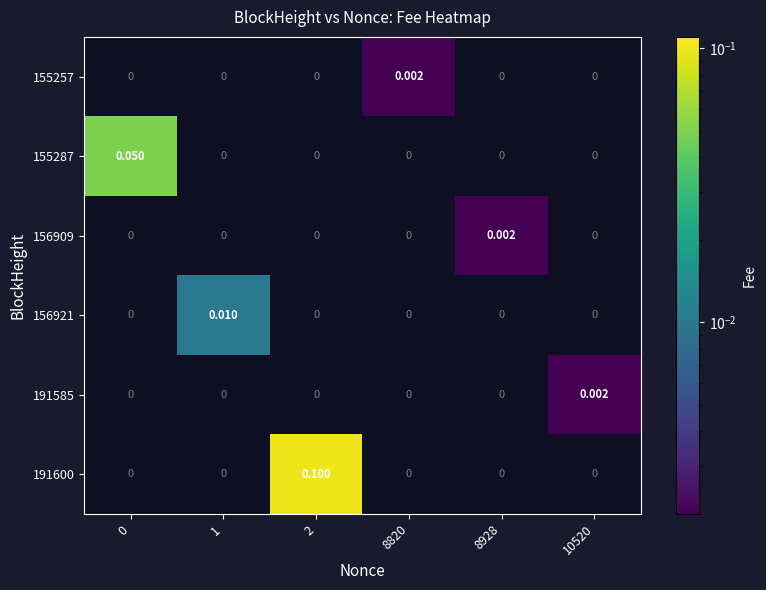

How many values in 155287 are above zero?

1